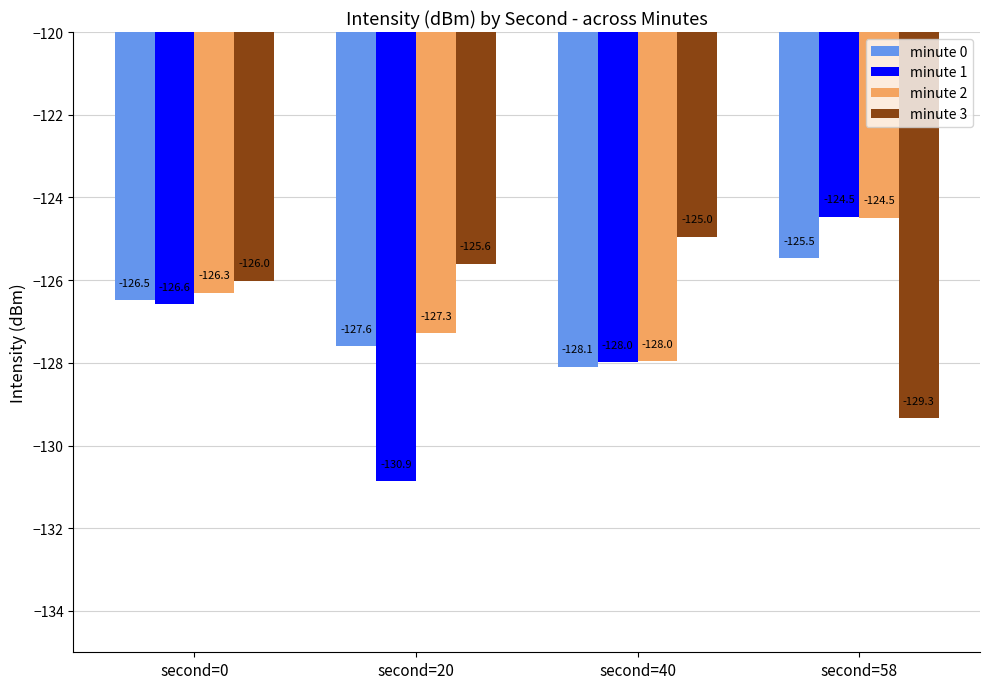

The value of minute 2 at second=58 is -219.0. True or false?

False